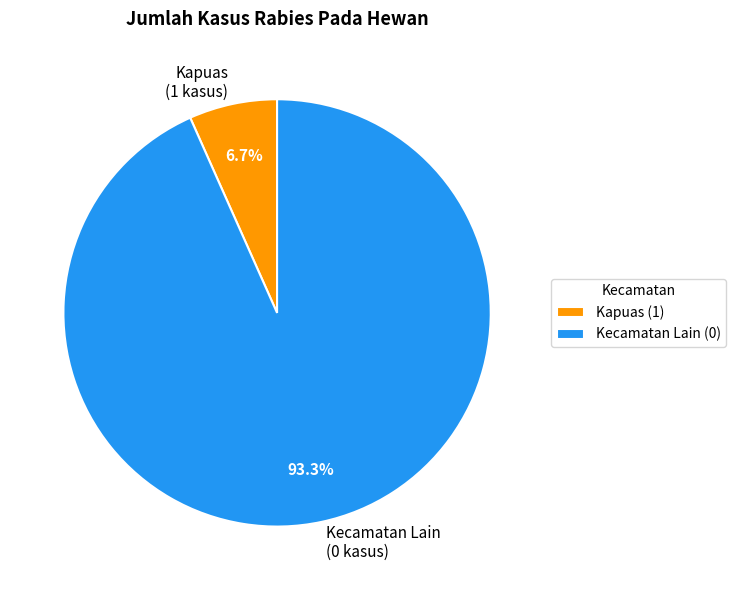

How much of the chart is everything except Kecamatan Lain (0 kasus)?

6.7%